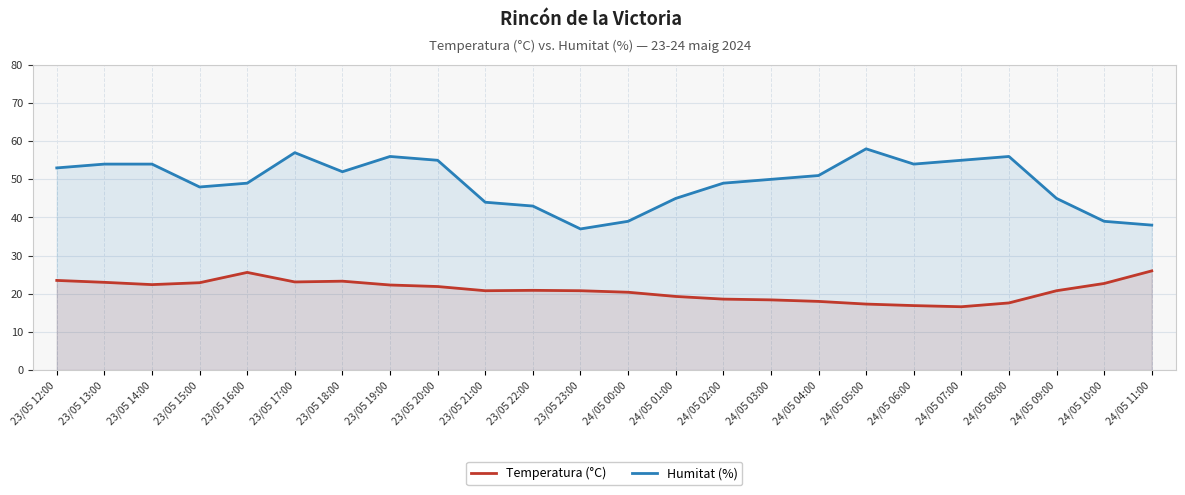

Which series has the largest total across all categories?

Humitat (%)